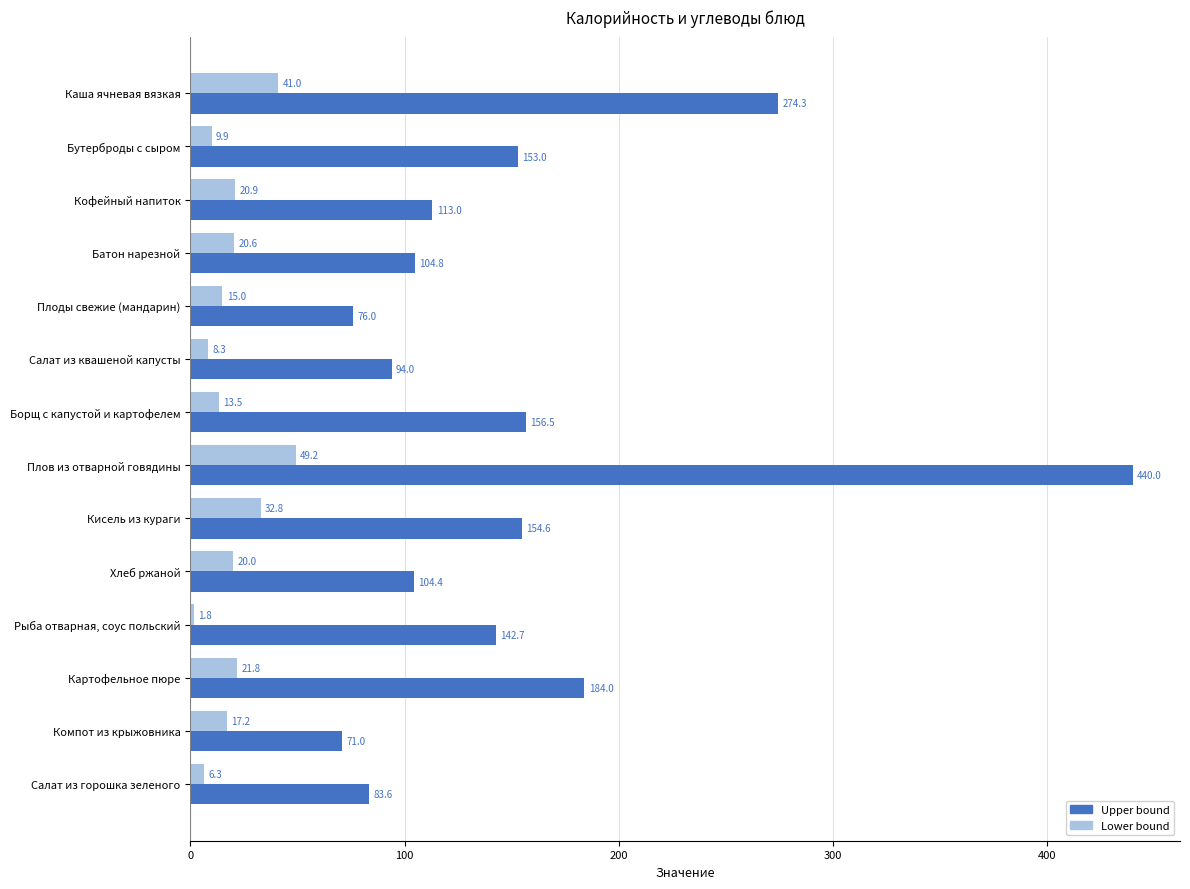

At which category is the sum across all series the highest?

Плов из отварной говядины